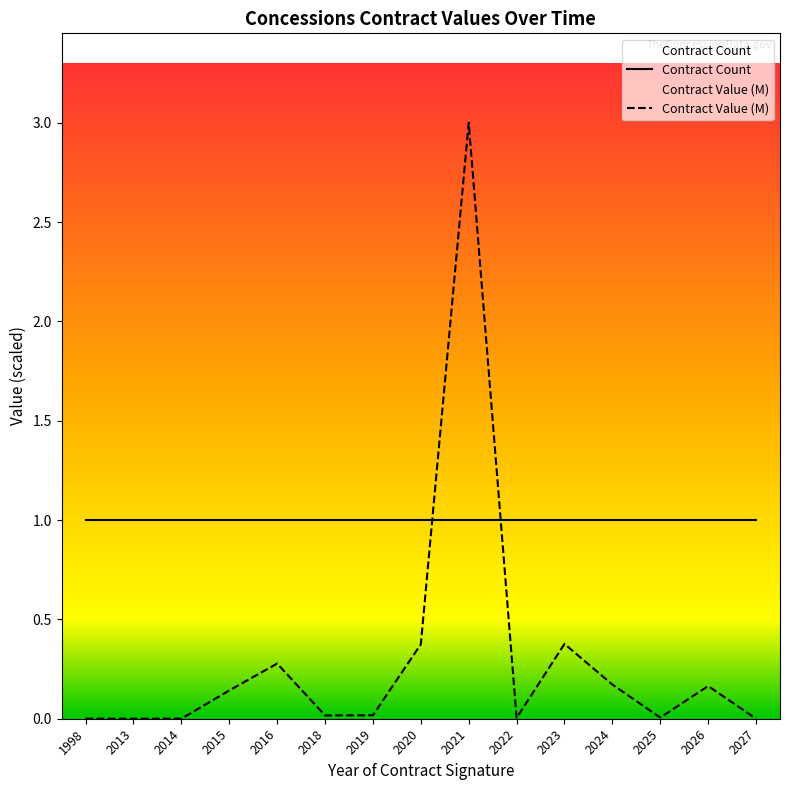

List the labels in order of value, largest first.

2021, 2023, 2020, 2016, 2024, 2026, 2015, 2019, 2018, 2025, 2022, 2014, 1998, 2013, 2027